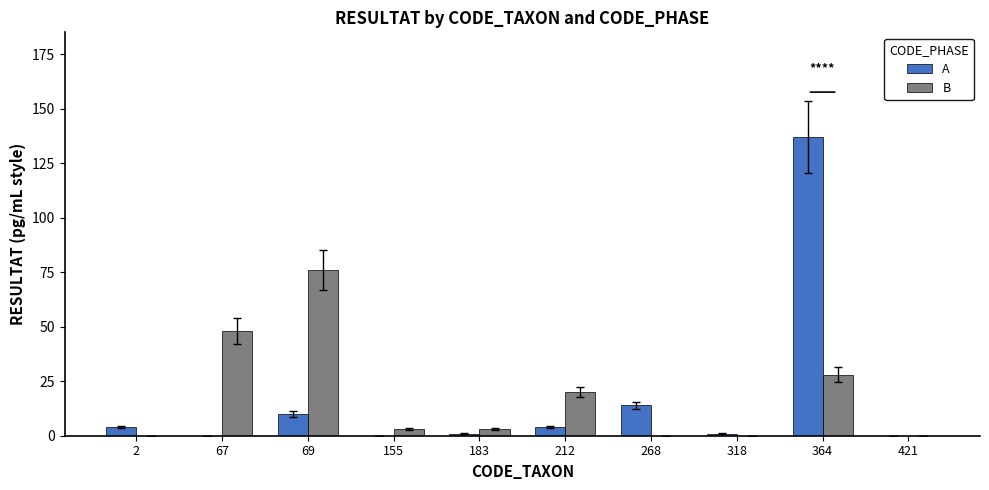

What is the sum of the A values at 67 and 69?

10